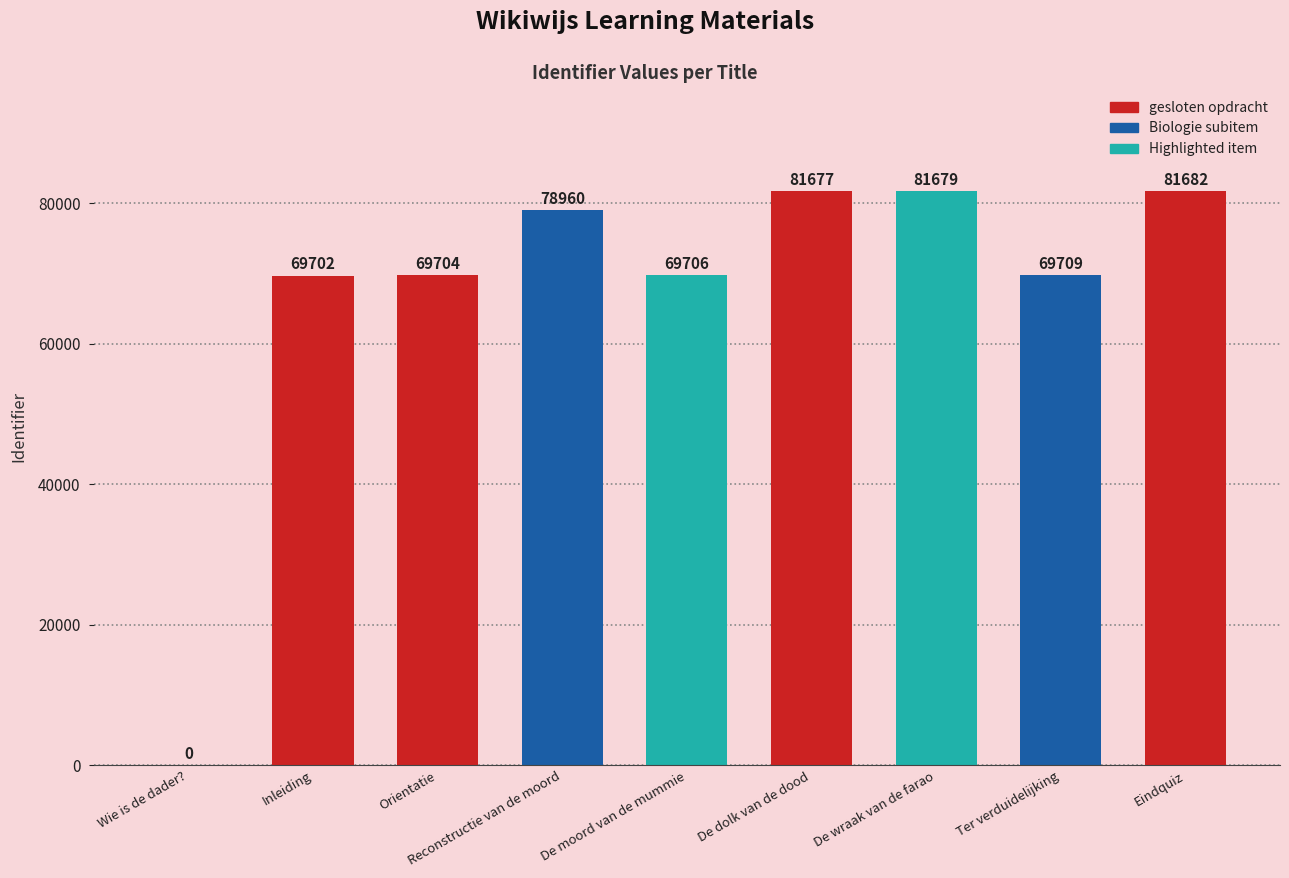

What is the sum of the values at Inleiding and De dolk van de dood?

151379